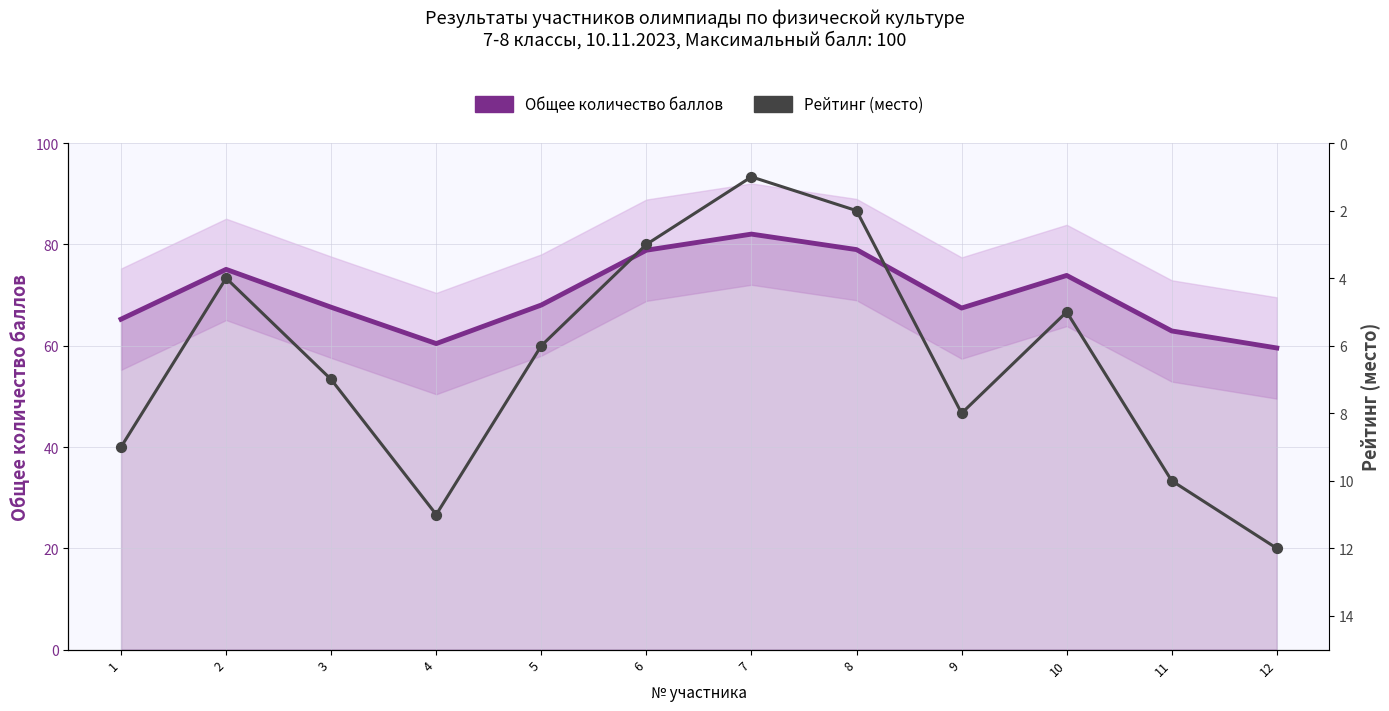

Which series contains the highest Y value?

Общее количество баллов